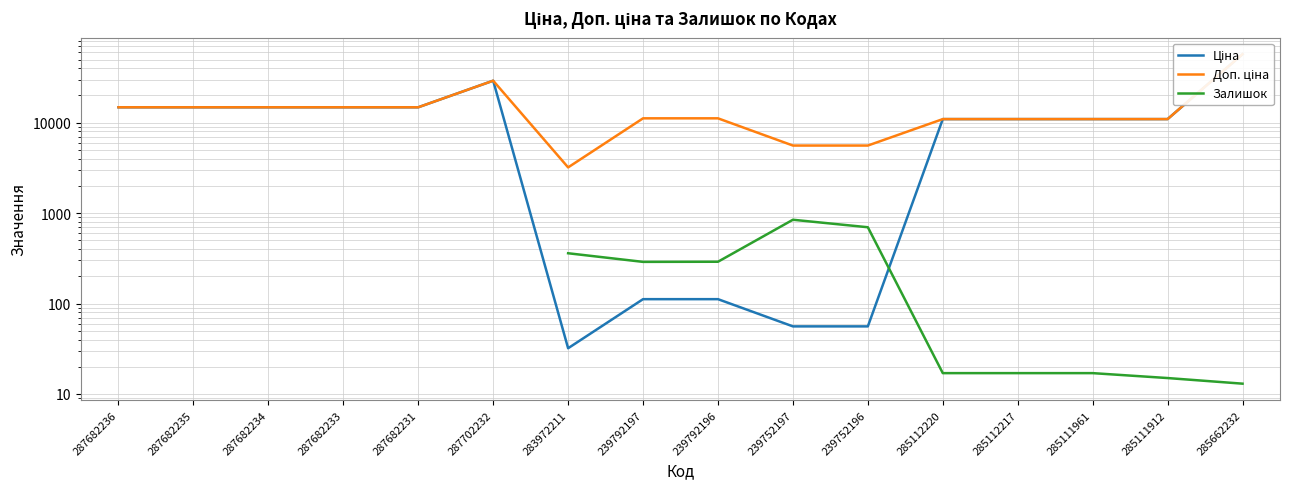

Is it true that Ціна equals 7606.6 at 285112220?

False